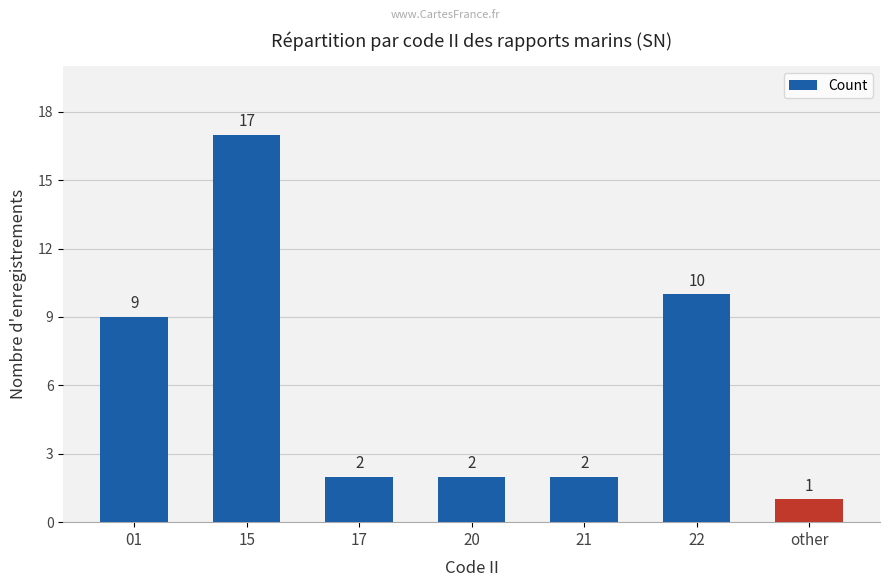

What is the label of the 3rd bar from the left?

17